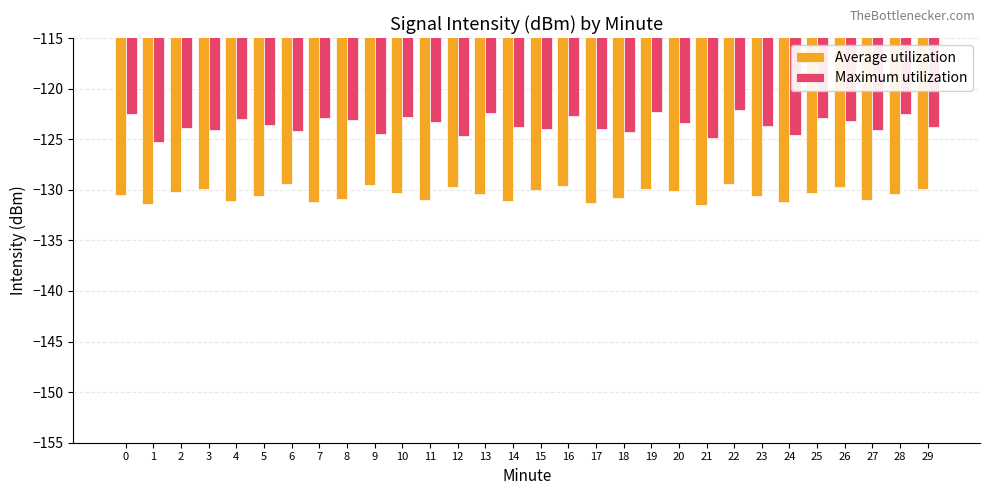

Which series has the largest range (max minus min)?

Maximum utilization